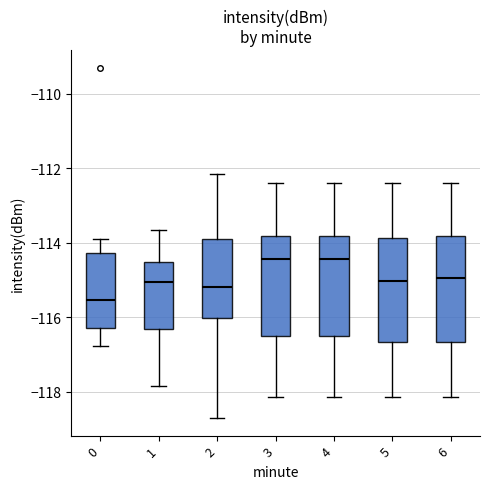

Reading left to right, transcribe this box plot: for each box, give where its median line is, the range the box spans, and where its two whiskers end, as read against the y-axis. The values are not printed on the chart, so give them approximately, as read against the axis.

0: median -115.6, box -116.2 to -114.2, whiskers -116.8 to -113.8
1: median -115.0, box -116.4 to -114.6, whiskers -117.8 to -113.6
2: median -115.2, box -116.0 to -114.0, whiskers -118.6 to -112.2
3: median -114.4, box -116.4 to -113.8, whiskers -118.2 to -112.4
4: median -114.4, box -116.4 to -113.8, whiskers -118.2 to -112.4
5: median -115.0, box -116.6 to -113.8, whiskers -118.2 to -112.4
6: median -115.0, box -116.6 to -113.8, whiskers -118.2 to -112.4